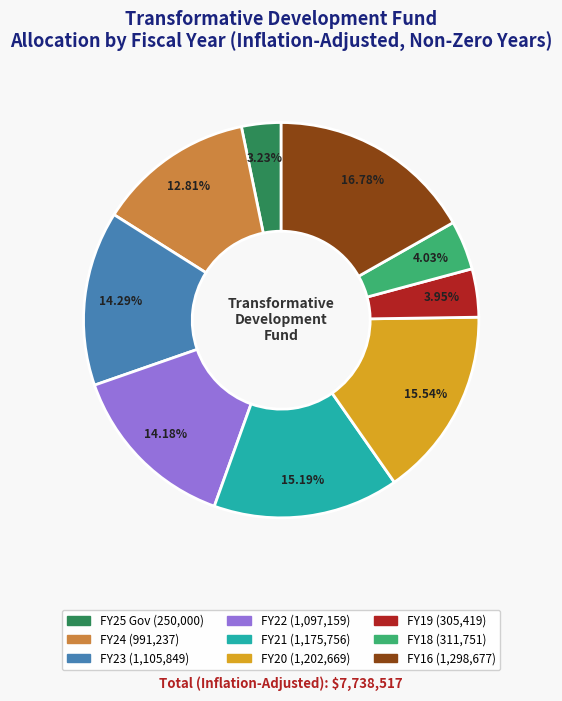

Is it true that FY16 is 22% of the pie?

False